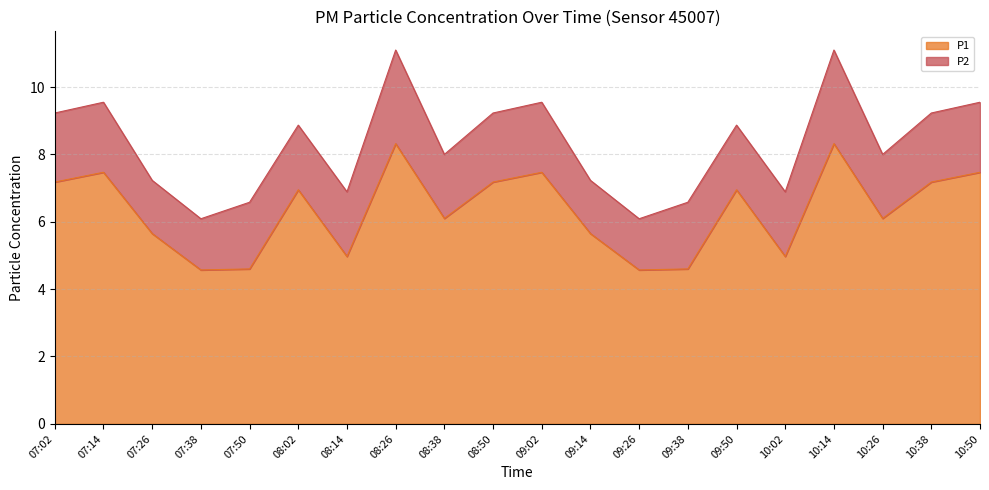

Does the chart display data point markers on the line(s)?

No